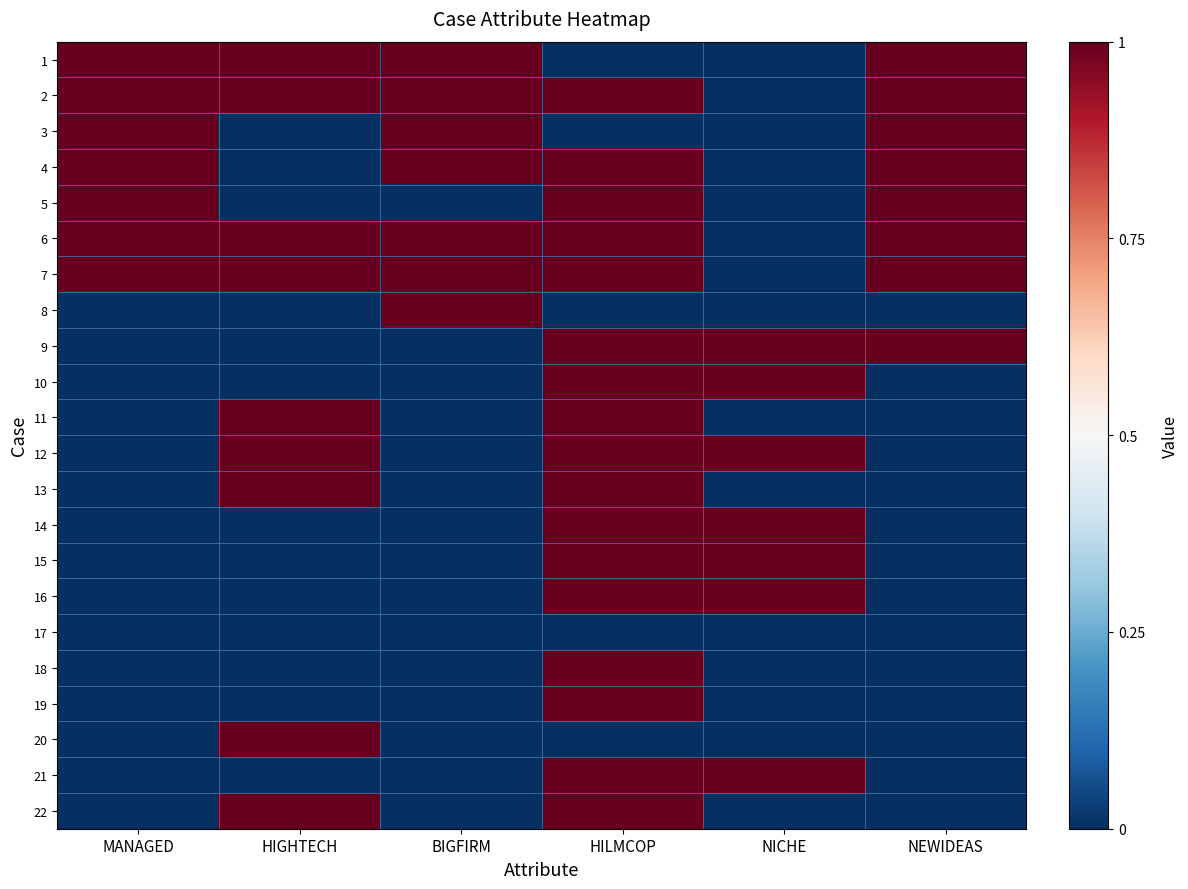

Reading left to right, what are all the values shown in this chart?

1: MANAGED=1	HIGHTECH=1	BIGFIRM=1	HILMCOP=0	NICHE=0	NEWIDEAS=1
2: MANAGED=1	HIGHTECH=1	BIGFIRM=1	HILMCOP=1	NICHE=0	NEWIDEAS=1
3: MANAGED=1	HIGHTECH=0	BIGFIRM=1	HILMCOP=0	NICHE=0	NEWIDEAS=1
4: MANAGED=1	HIGHTECH=0	BIGFIRM=1	HILMCOP=1	NICHE=0	NEWIDEAS=1
5: MANAGED=1	HIGHTECH=0	BIGFIRM=0	HILMCOP=1	NICHE=0	NEWIDEAS=1
6: MANAGED=1	HIGHTECH=1	BIGFIRM=1	HILMCOP=1	NICHE=0	NEWIDEAS=1
7: MANAGED=1	HIGHTECH=1	BIGFIRM=1	HILMCOP=1	NICHE=0	NEWIDEAS=1
8: MANAGED=0	HIGHTECH=0	BIGFIRM=1	HILMCOP=0	NICHE=0	NEWIDEAS=0
9: MANAGED=0	HIGHTECH=0	BIGFIRM=0	HILMCOP=1	NICHE=1	NEWIDEAS=1
10: MANAGED=0	HIGHTECH=0	BIGFIRM=0	HILMCOP=1	NICHE=1	NEWIDEAS=0
11: MANAGED=0	HIGHTECH=1	BIGFIRM=0	HILMCOP=1	NICHE=0	NEWIDEAS=0
12: MANAGED=0	HIGHTECH=1	BIGFIRM=0	HILMCOP=1	NICHE=1	NEWIDEAS=0
13: MANAGED=0	HIGHTECH=1	BIGFIRM=0	HILMCOP=1	NICHE=0	NEWIDEAS=0
14: MANAGED=0	HIGHTECH=0	BIGFIRM=0	HILMCOP=1	NICHE=1	NEWIDEAS=0
15: MANAGED=0	HIGHTECH=0	BIGFIRM=0	HILMCOP=1	NICHE=1	NEWIDEAS=0
16: MANAGED=0	HIGHTECH=0	BIGFIRM=0	HILMCOP=1	NICHE=1	NEWIDEAS=0
17: MANAGED=0	HIGHTECH=0	BIGFIRM=0	HILMCOP=0	NICHE=0	NEWIDEAS=0
18: MANAGED=0	HIGHTECH=0	BIGFIRM=0	HILMCOP=1	NICHE=0	NEWIDEAS=0
19: MANAGED=0	HIGHTECH=0	BIGFIRM=0	HILMCOP=1	NICHE=0	NEWIDEAS=0
20: MANAGED=0	HIGHTECH=1	BIGFIRM=0	HILMCOP=0	NICHE=0	NEWIDEAS=0
21: MANAGED=0	HIGHTECH=0	BIGFIRM=0	HILMCOP=1	NICHE=1	NEWIDEAS=0
22: MANAGED=0	HIGHTECH=1	BIGFIRM=0	HILMCOP=1	NICHE=0	NEWIDEAS=0